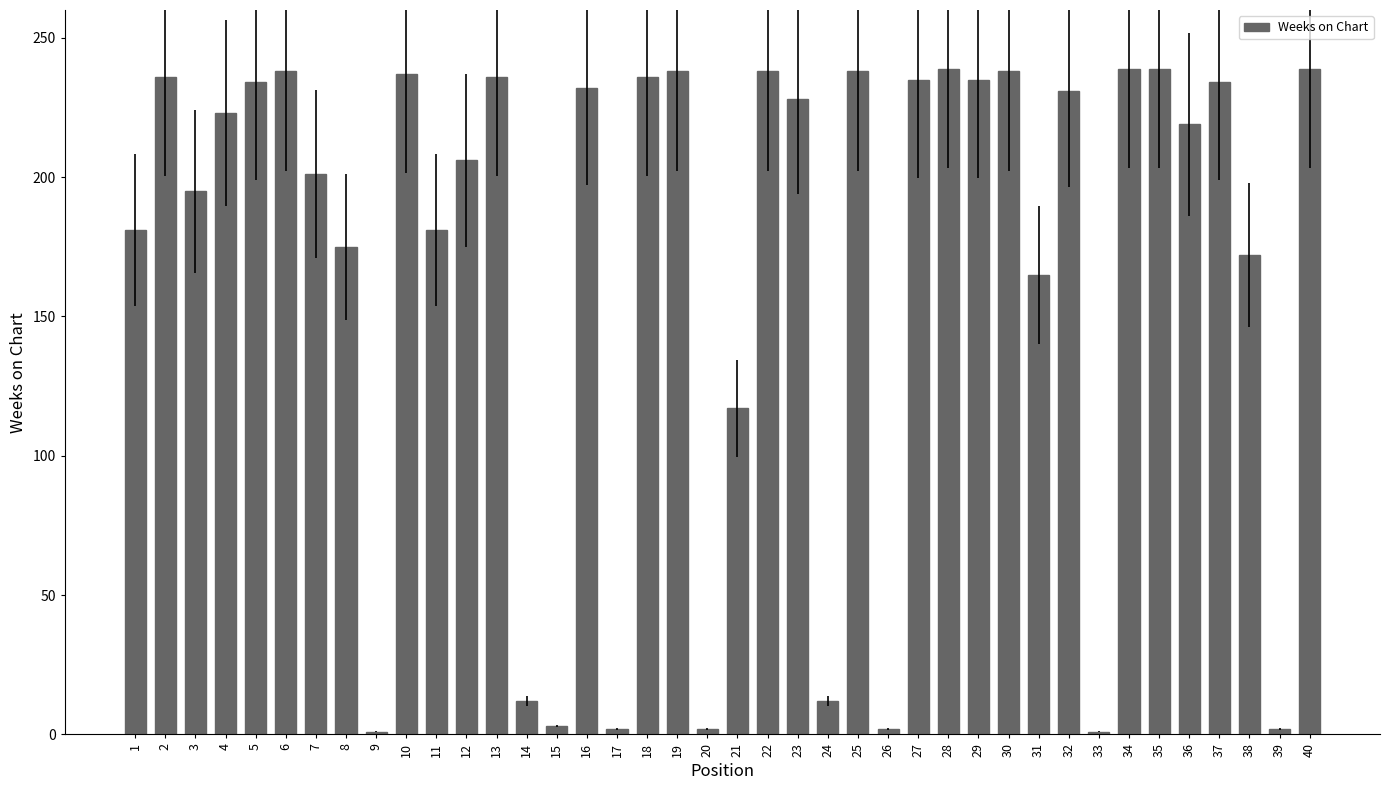

The chart shows a value of 400 at 27. True or false?

False